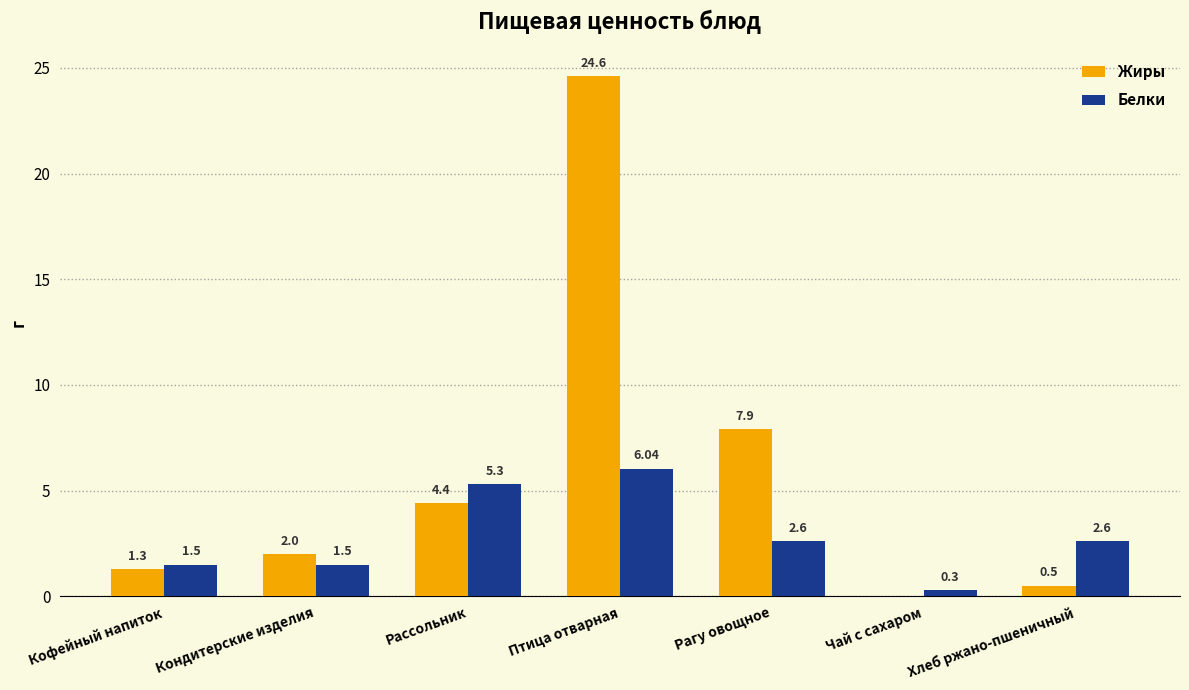

Between Кондитерские изделия and Хлеб ржано-пшеничный, which series saw the biggest shift?

Жиры